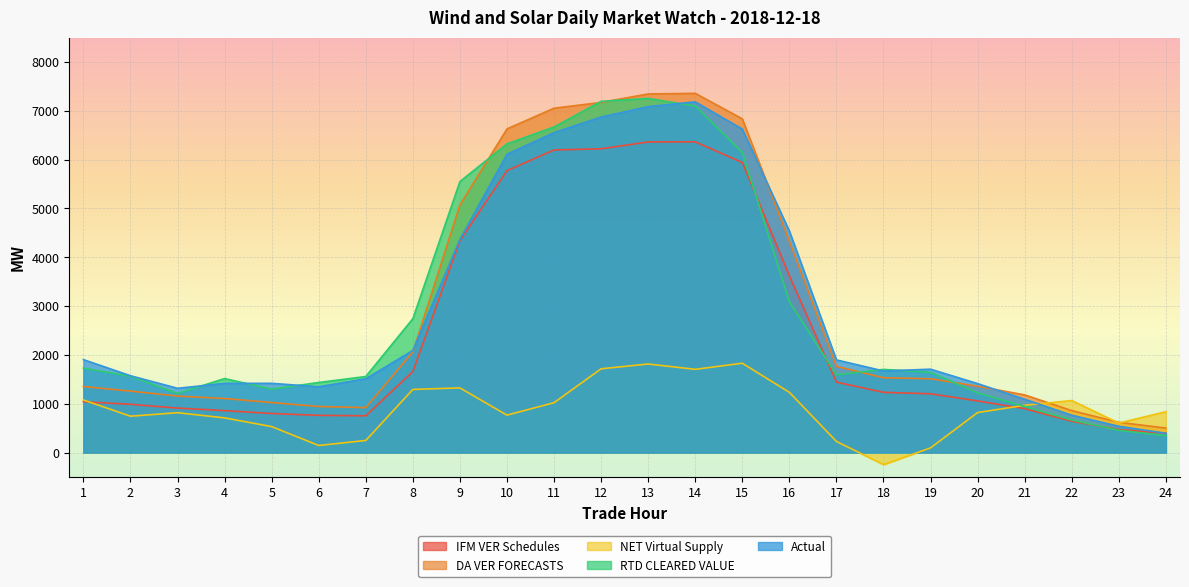

How many data points does each series have?

24